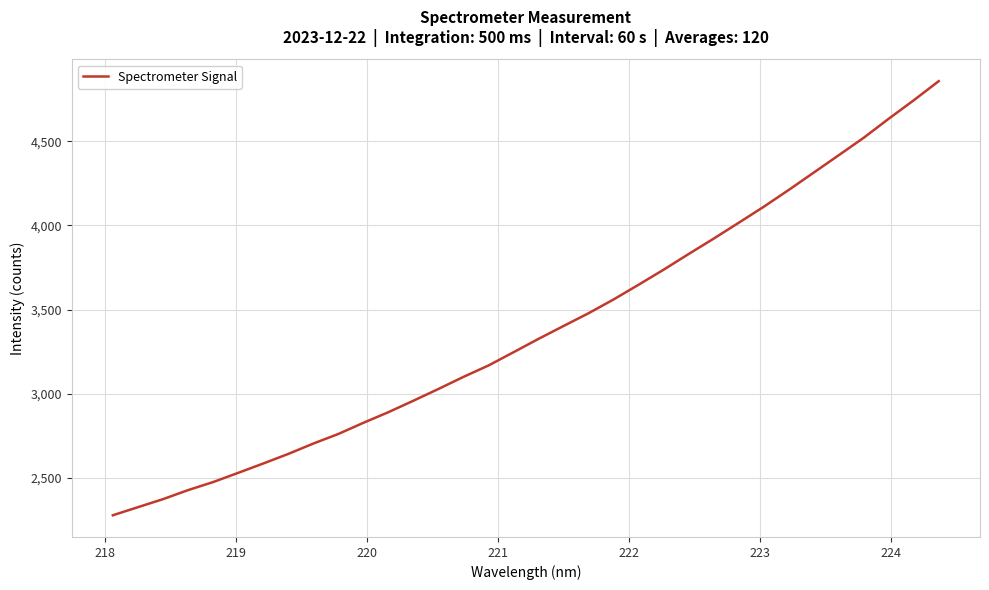

What is the minimum value shown in the chart?

2279.6